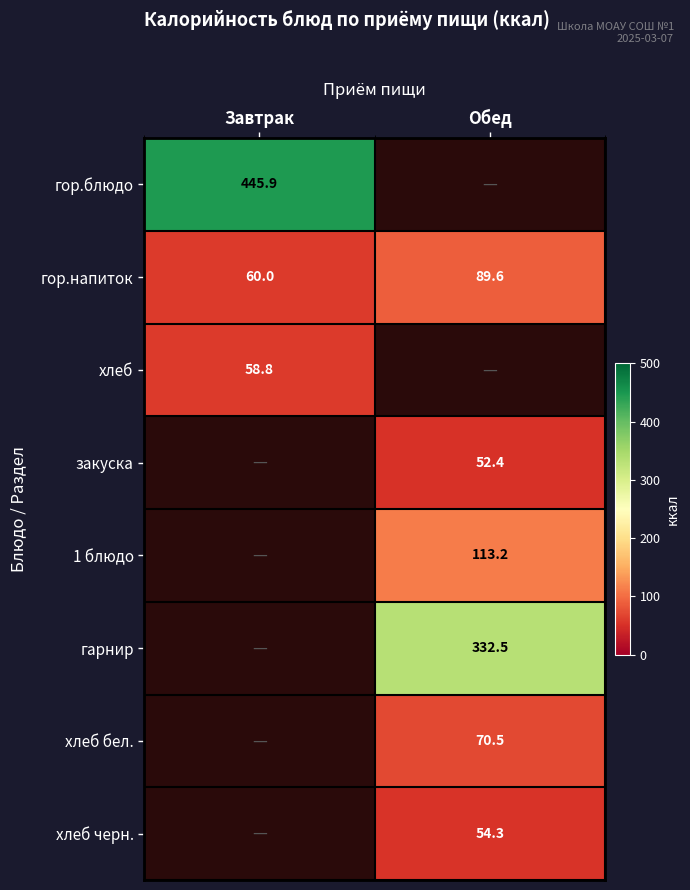

The хлеб черн. series shows 54.3 at Обед. True or false?

True